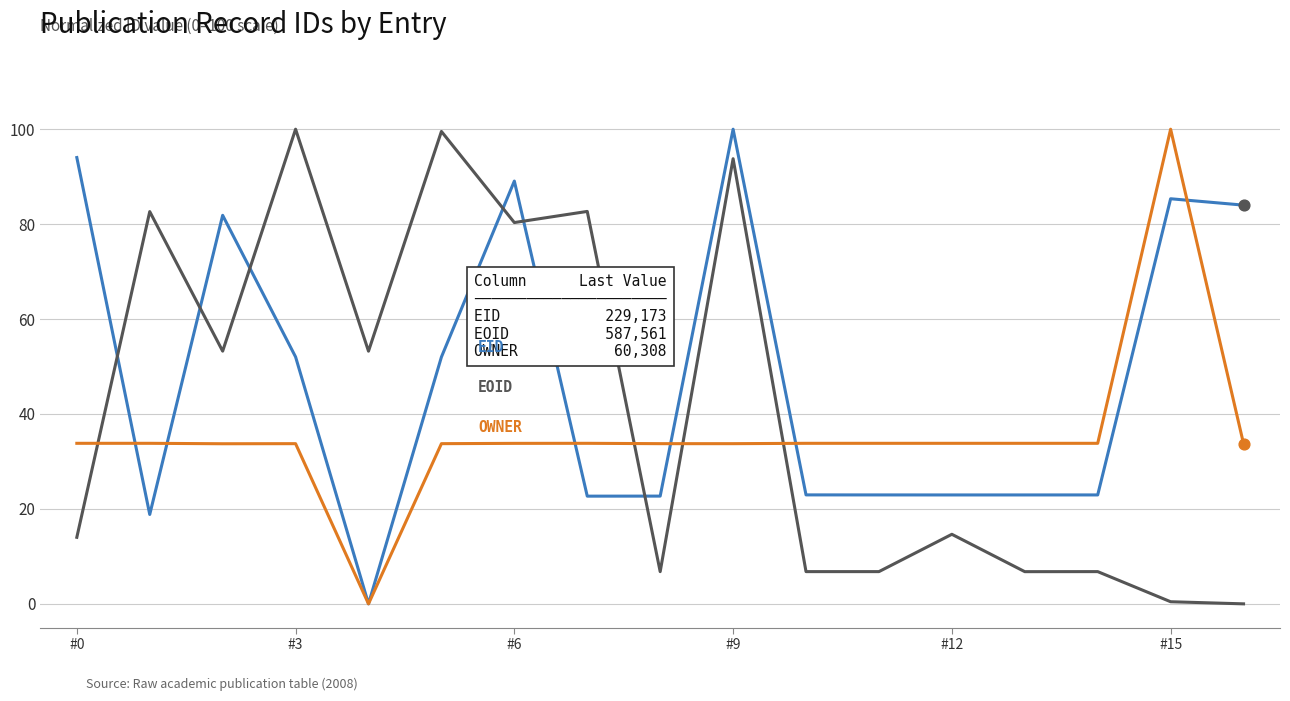

What is the greatest value displayed?

100.0